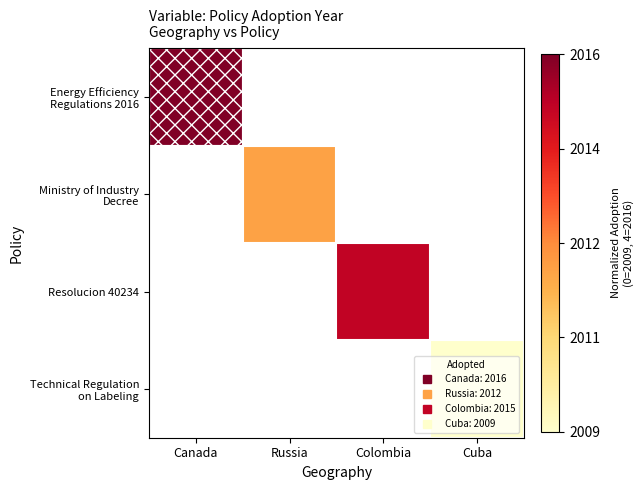

Is the value of Energy Efficiency Regulations 2016 at Canada greater than the value of Resolucion 40234 at Russia?

No